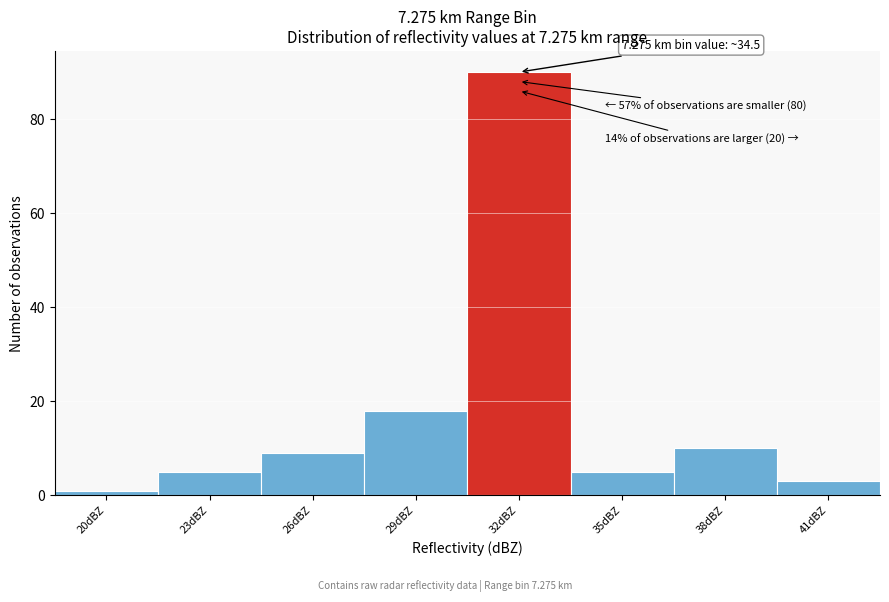

Reading right to left, list all the values displayed in this chart.

3	10	5	90	18	9	5	1